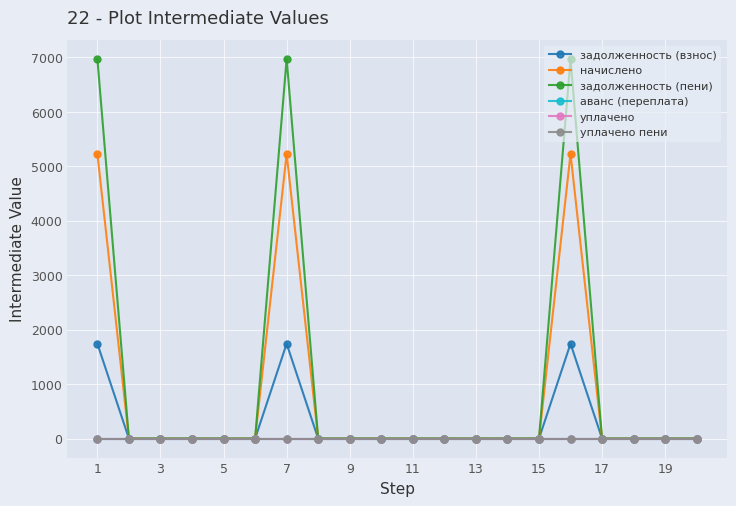

Is this an area chart (filled region under the line)?

No